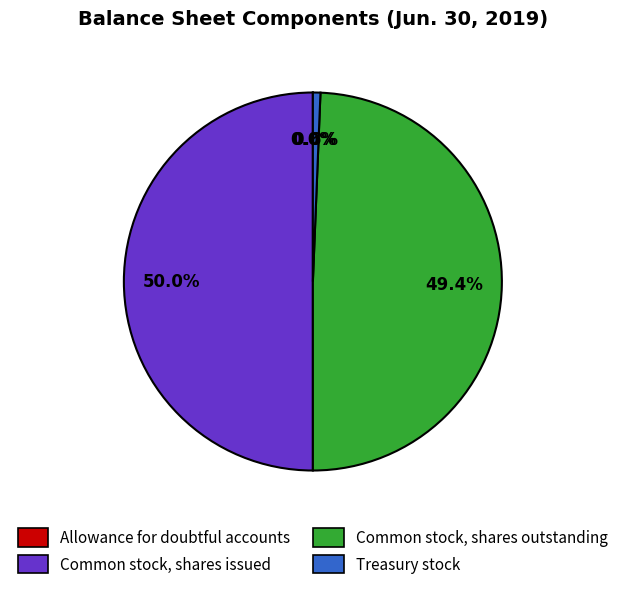

To the nearest percent, what is the difference between the largest and smallest slice percentages?

50%